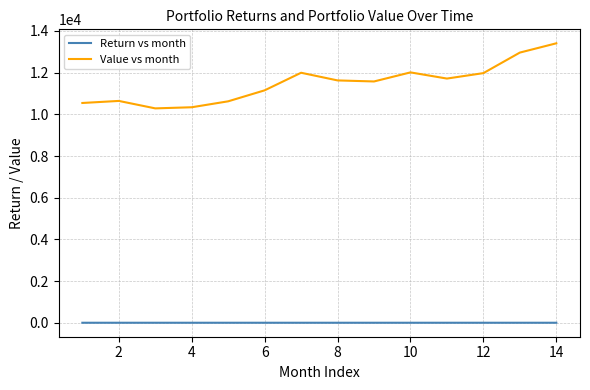

True or false: Return vs month and Value vs month cross at least once.

False